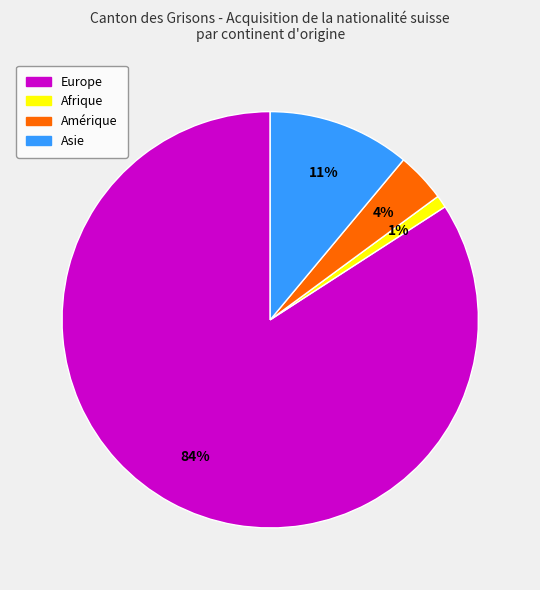

Do Amérique and Asie together represent more than half of the pie?

No